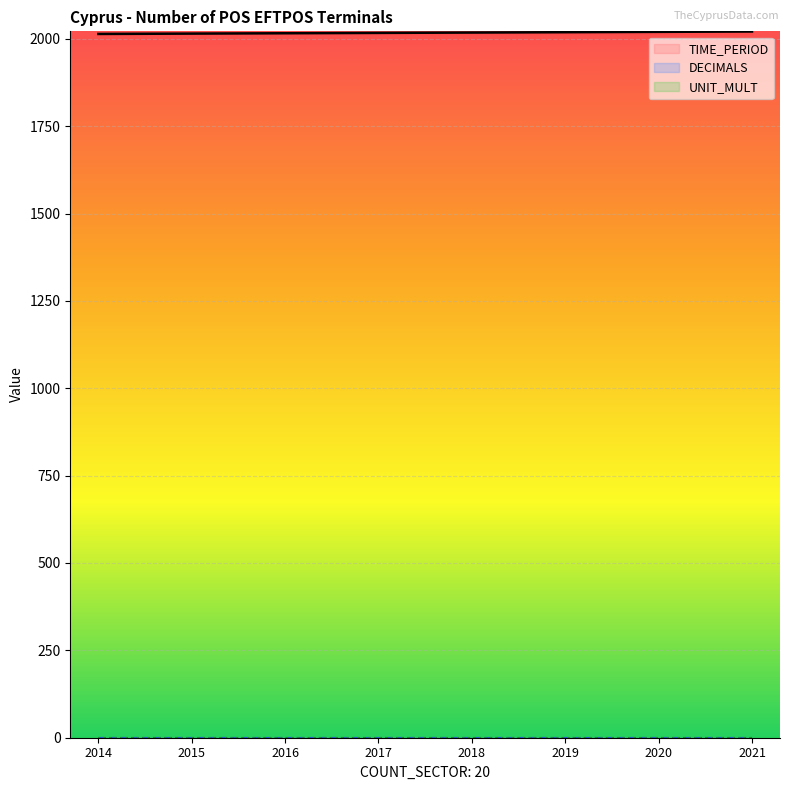

True or false: TIME_PERIOD and UNIT_MULT intersect in this chart.

False